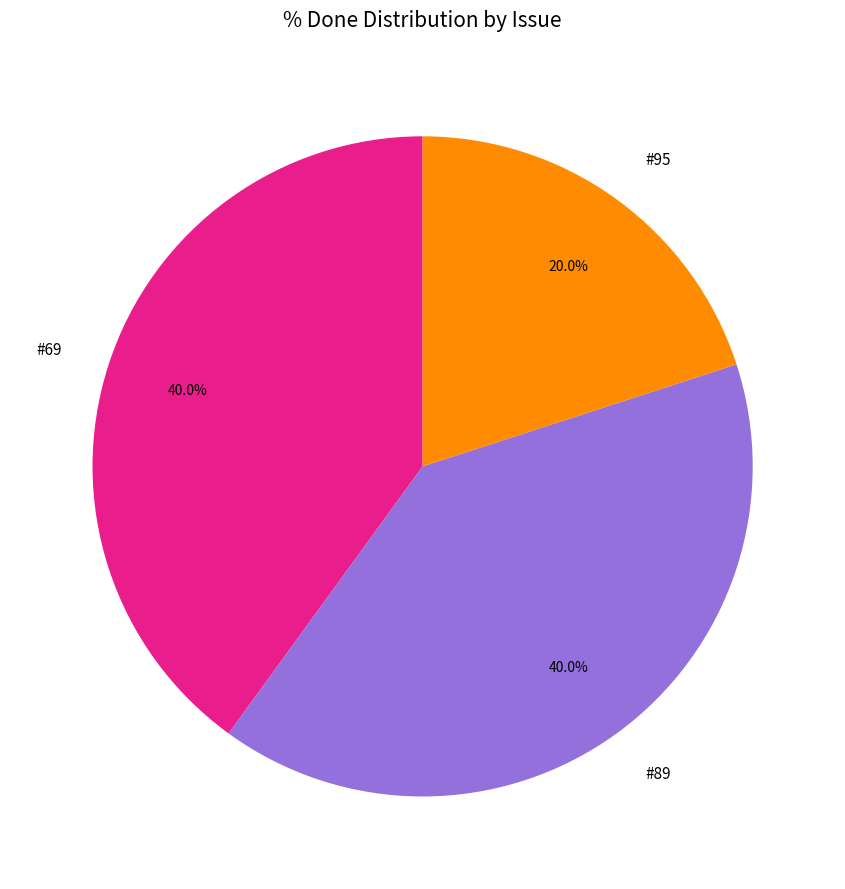

What is the smallest slice in the pie chart?

#95